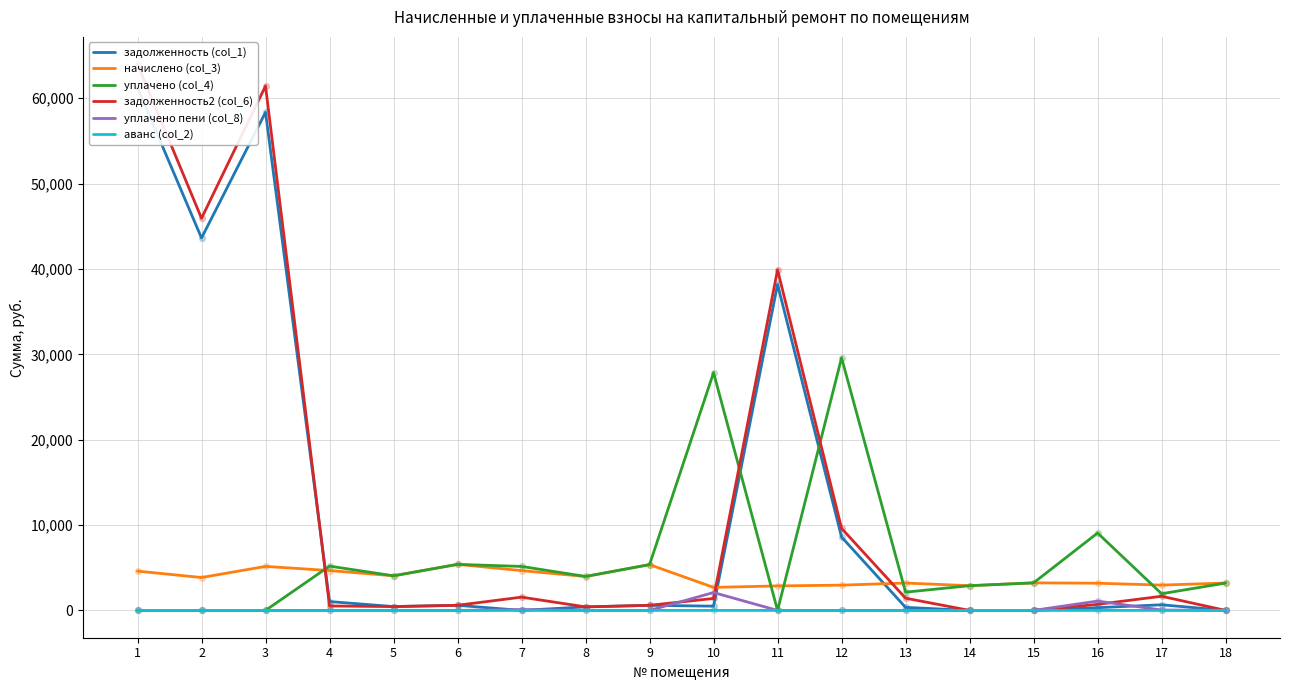

Is the value of уплачено пени (col_8) at 8 greater than the value of начислено (col_3) at 18?

No